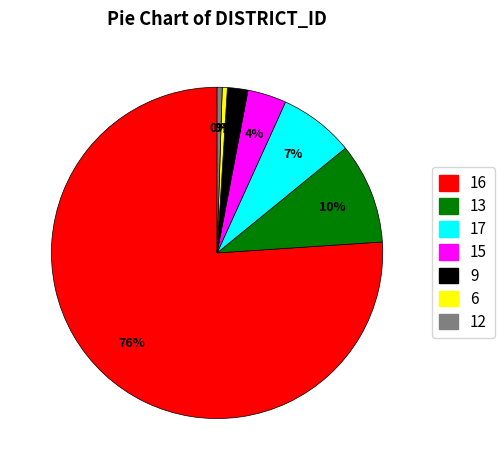

True or false: 15 accounts for 12% of the total.

False